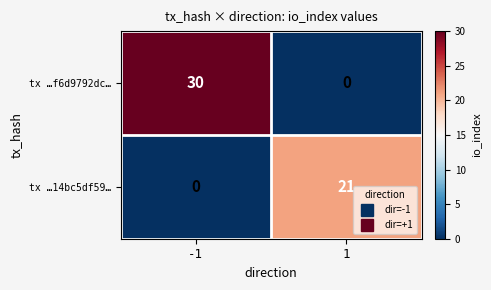

Which series has the largest range (max minus min)?

tx …f6d9792dc…